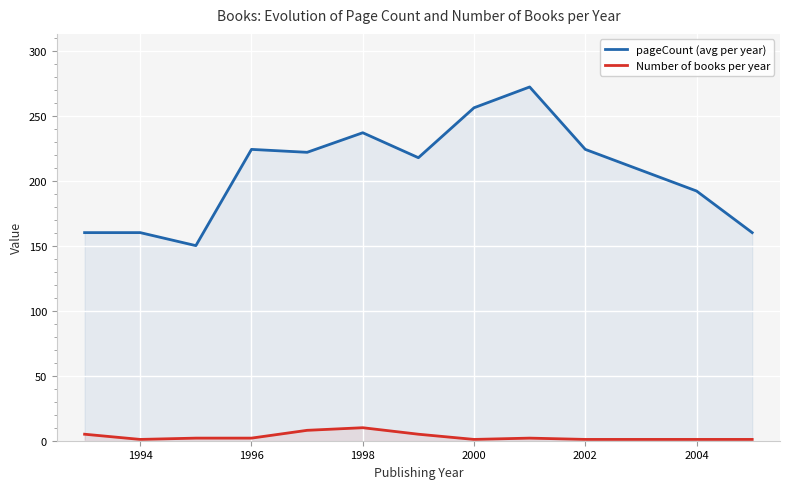

Which label corresponds to the smallest value in the chart?

1994